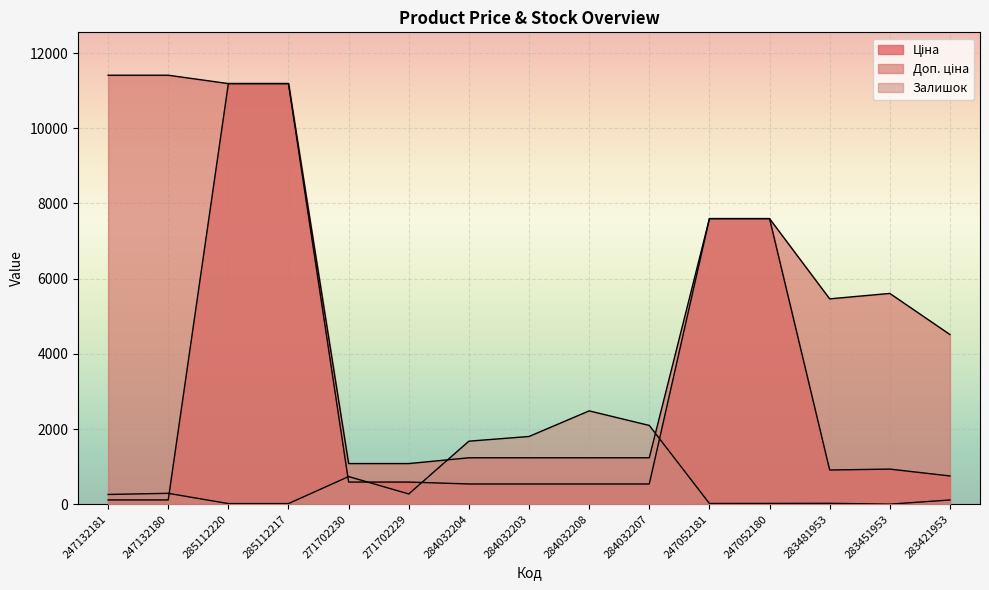

What is the highest value of the Ціна series?

11188.2